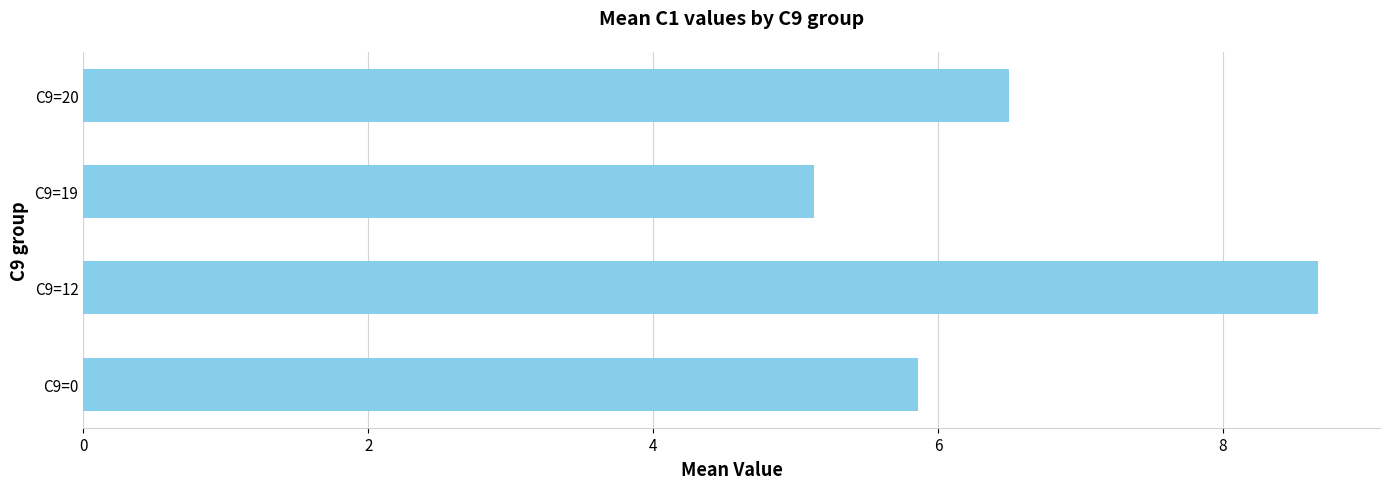

At which label is the value closest to 6?

C9=0